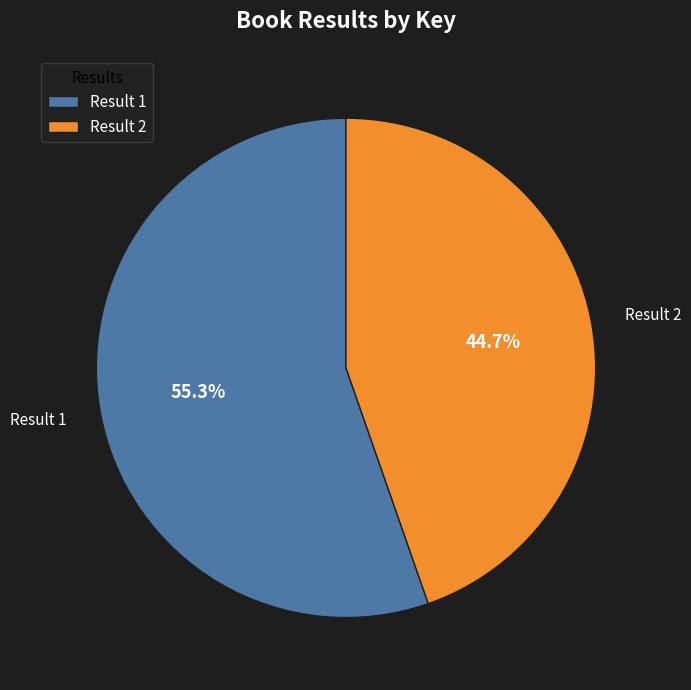

What is the ratio of the value at Result 1 to the value at Result 2?

1.2